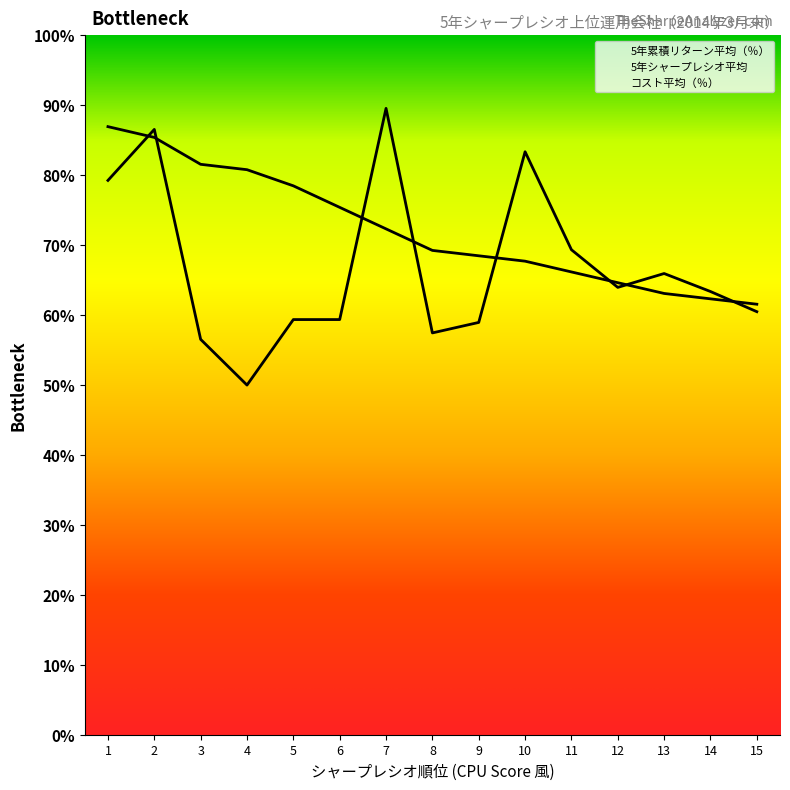

Between which two adjacent categories do 5年累積リターン平均（％） and 5年シャープレシオ平均 first intersect?

1 and 2